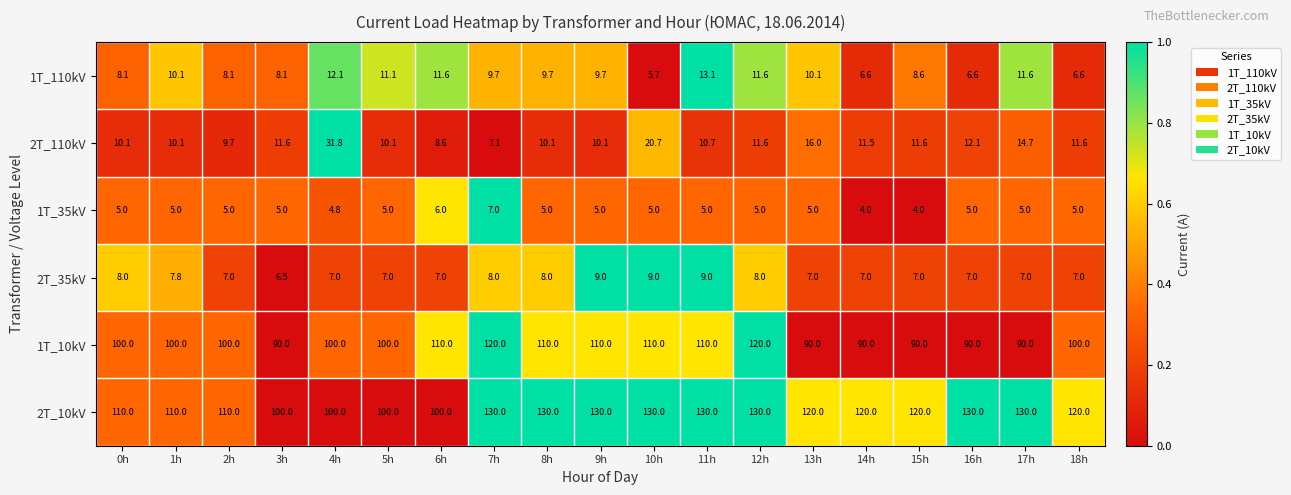

At how many categories does at least one series exceed 80?

19